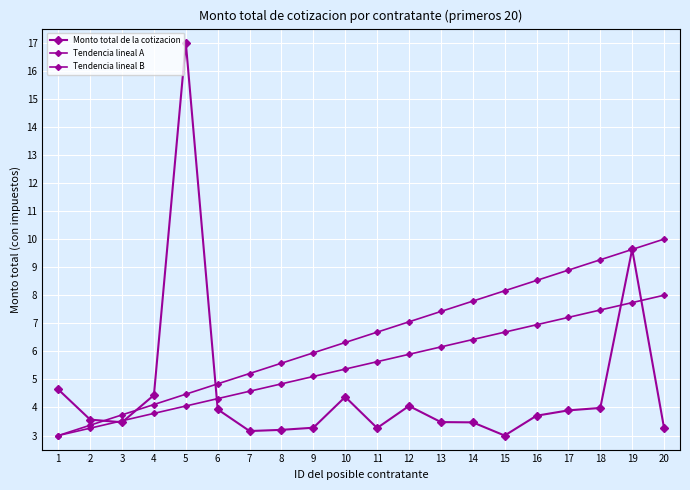

How many lines are shown in the chart?

3